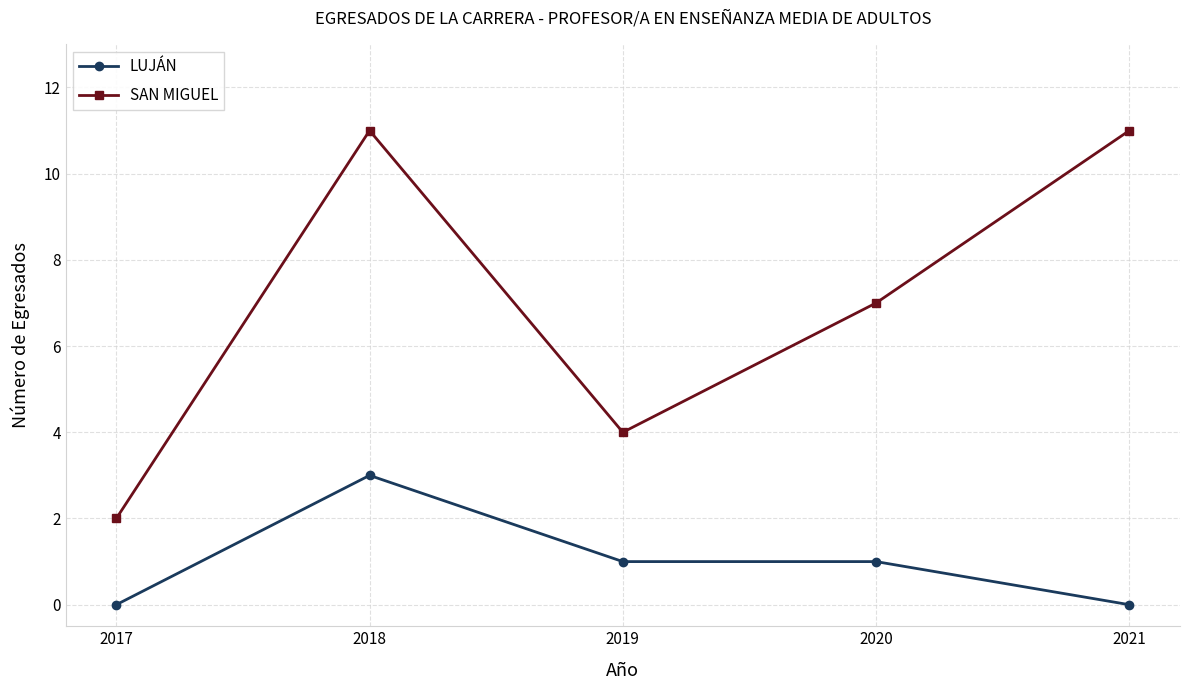

What is the average value of the LUJÁN series?

1